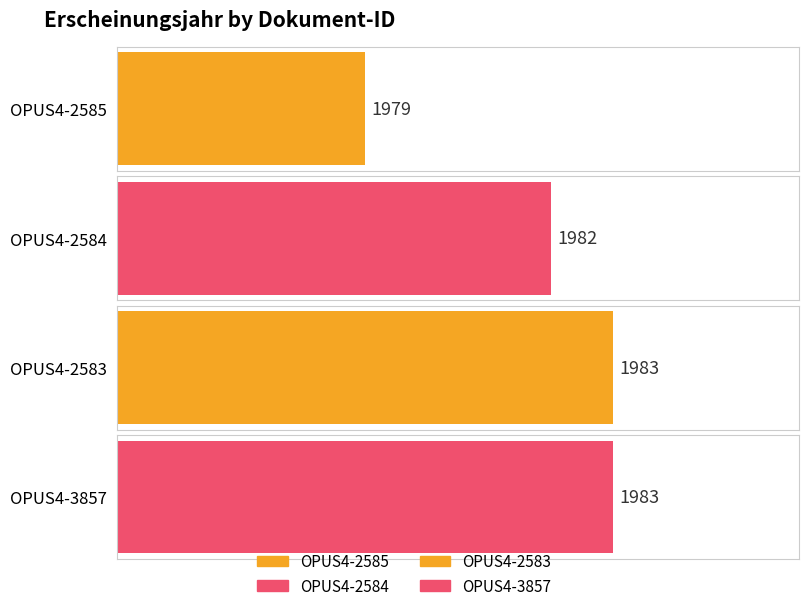

Count the number of categories in the chart.

4